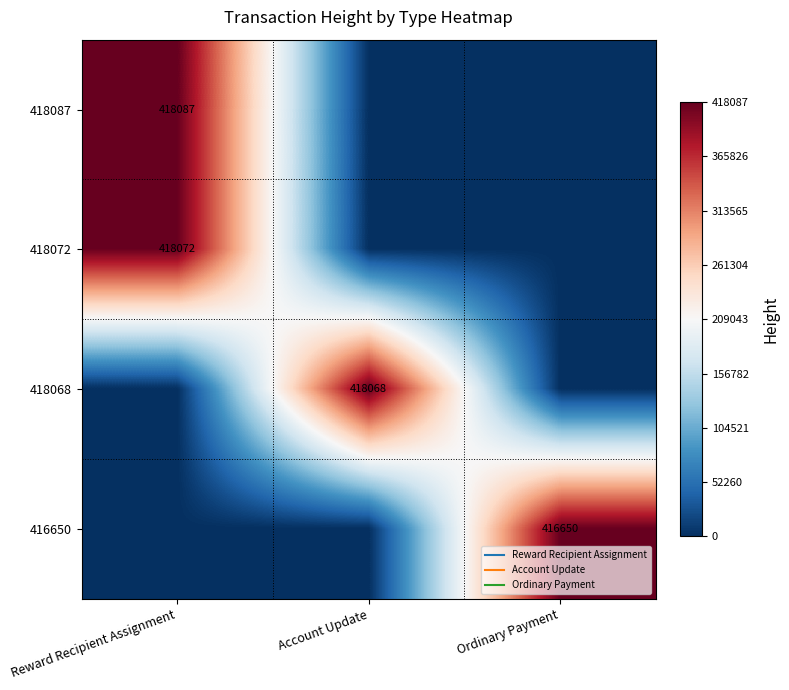

List the series in order of their peak value, highest first.

418087, 418072, 418068, 416650